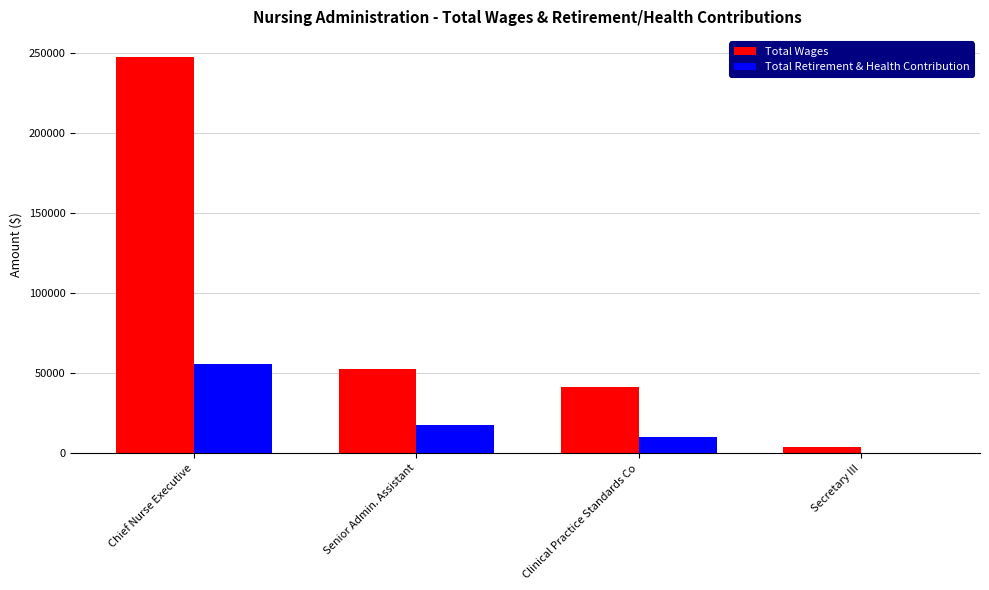

At which category is the sum across all series the highest?

Chief Nurse Executive